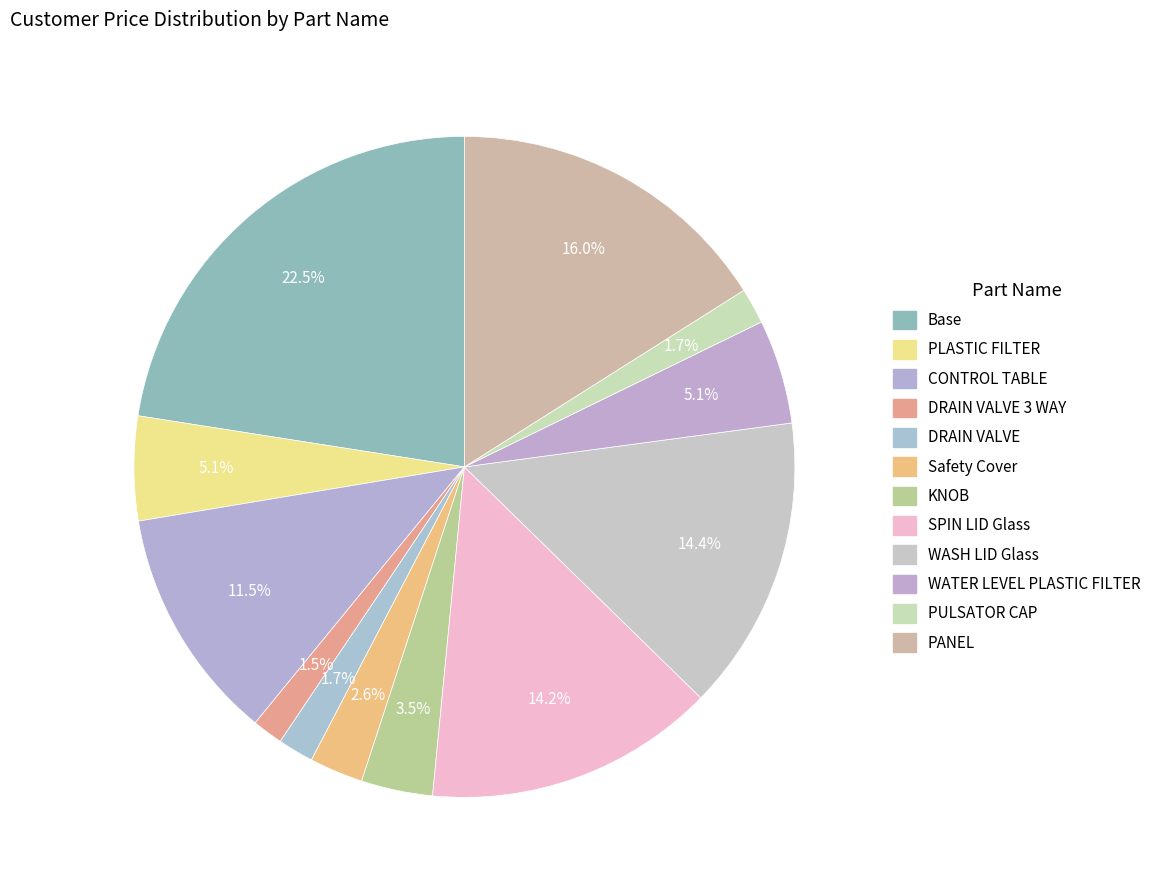

How many slices are in this pie chart?

12